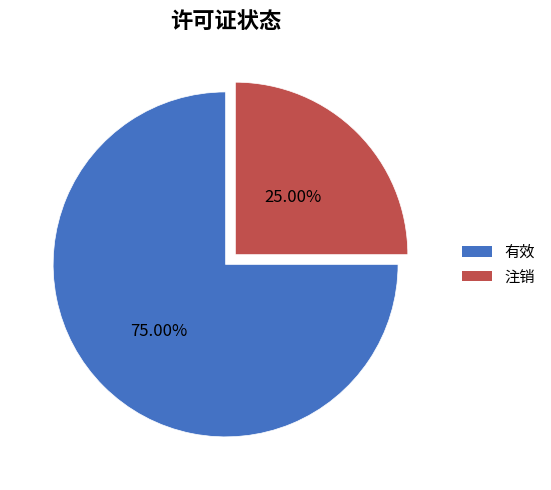

To the nearest percent, what portion does 有效 represent?

75%